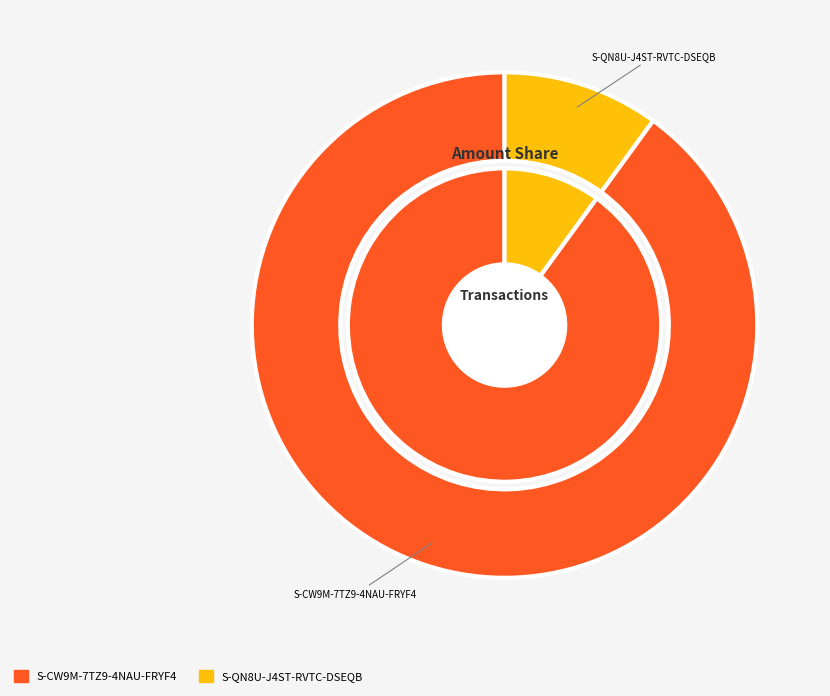

Between S-QN8U-J4ST-RVTC-DSEQB and S-CW9M-7TZ9-4NAU-FRYF4, which is larger?

S-CW9M-7TZ9-4NAU-FRYF4